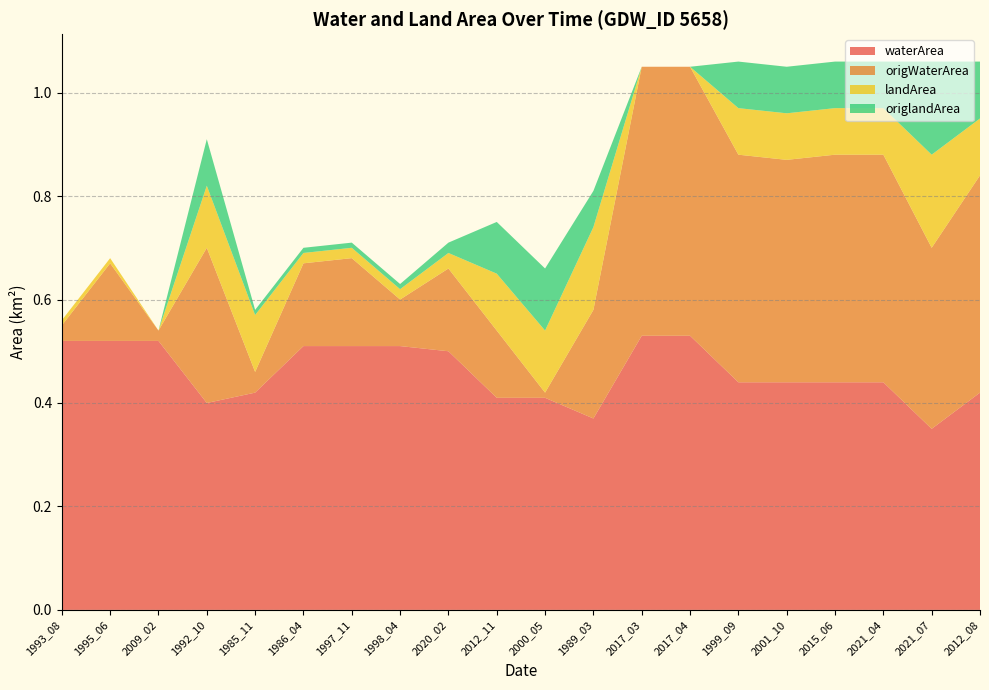

Reading left to right, what are all the values shown in this chart?

waterArea: 0.5	0.5	0.5	0.4	0.4	0.5	0.5	0.5	0.5	0.4	0.4	0.4	0.5	0.5	0.4	0.4	0.4	0.4	0.3	0.4
origWaterArea: 0.0	0.1	0.0	0.3	0.0	0.2	0.2	0.1	0.2	0.1	0.0	0.2	0.5	0.5	0.4	0.4	0.4	0.4	0.3	0.4
landArea: 0.0	0.0	0.0	0.1	0.1	0.0	0.0	0.0	0.0	0.1	0.1	0.2	0.0	0.0	0.1	0.1	0.1	0.1	0.2	0.1
origlandArea: 0.0	0.0	0.0	0.1	0.0	0.0	0.0	0.0	0.0	0.1	0.1	0.1	0.0	0.0	0.1	0.1	0.1	0.1	0.2	0.1